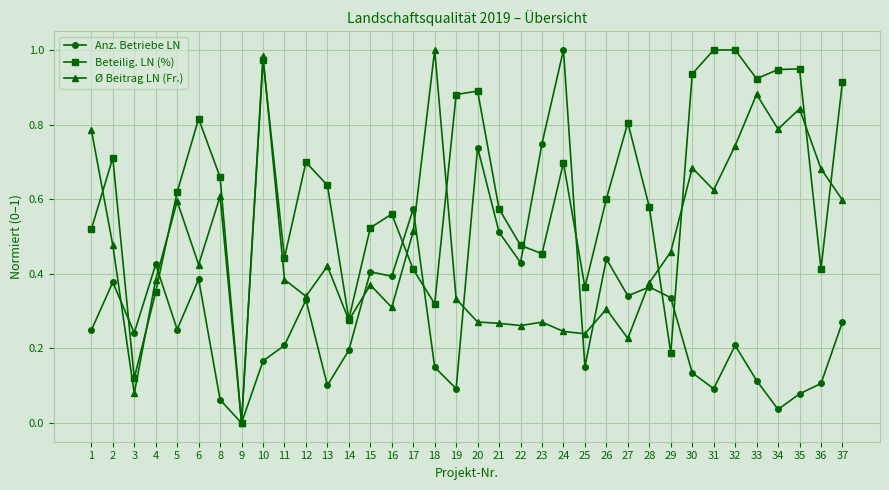

At which category does Ø Beitrag LN (Fr.) reach its first local valley?

3